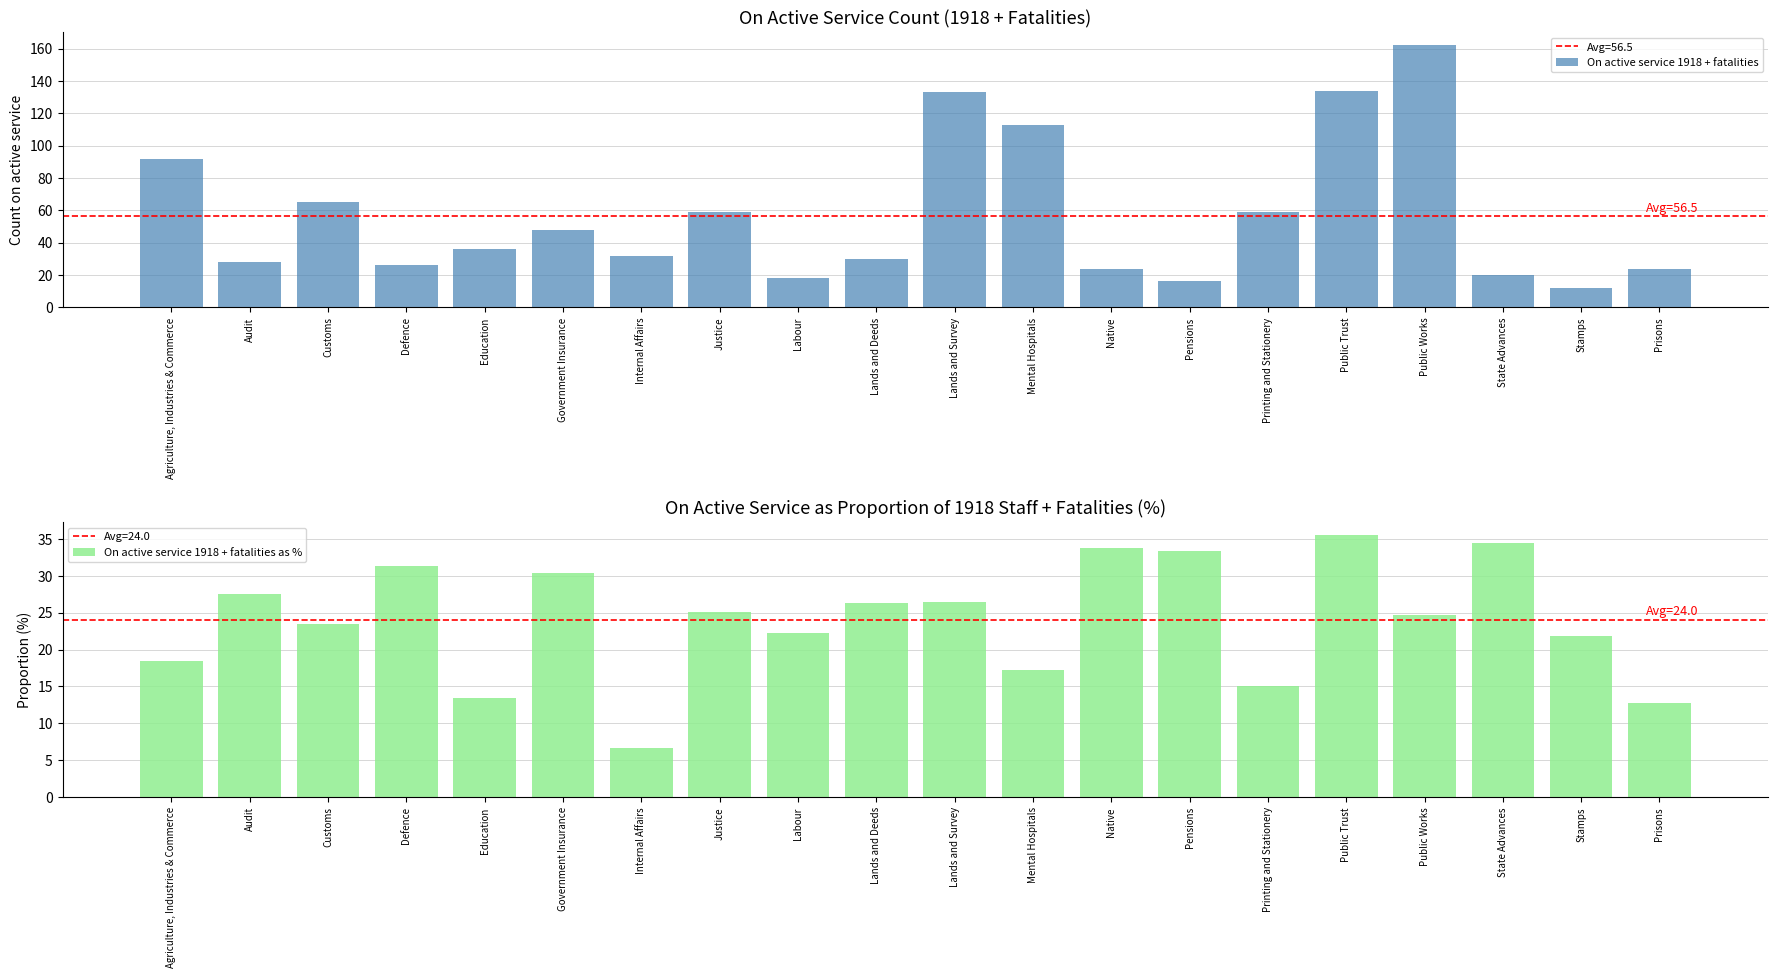

Is the value of On active service 1918 + fatalities as % at Internal Affairs greater than the value of On active service 1918 + fatalities at Customs?

No